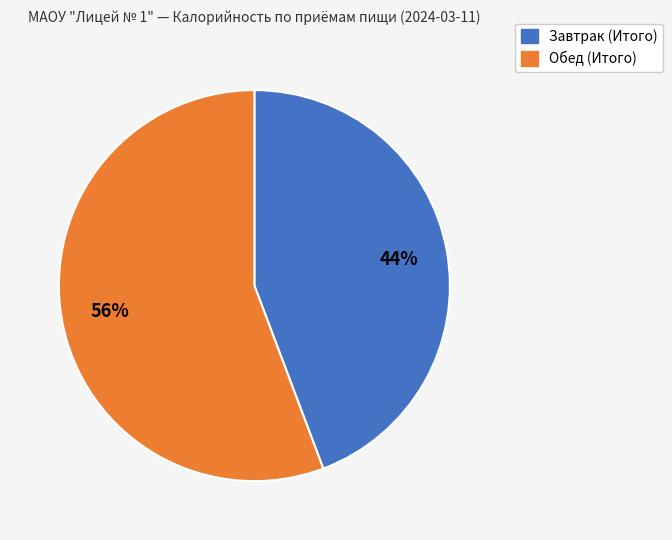

What is the smallest slice in the pie chart?

Завтрак (Итого)